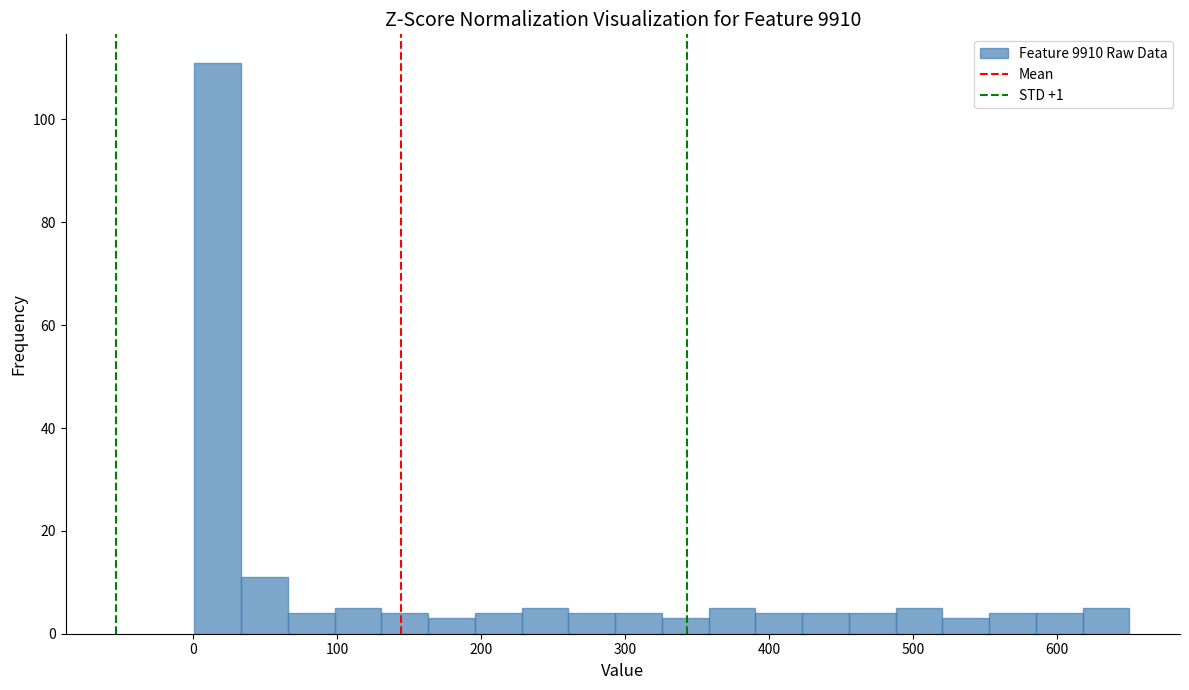

Read against the x-axis, roughly where is the centre of the tallest bar?

20